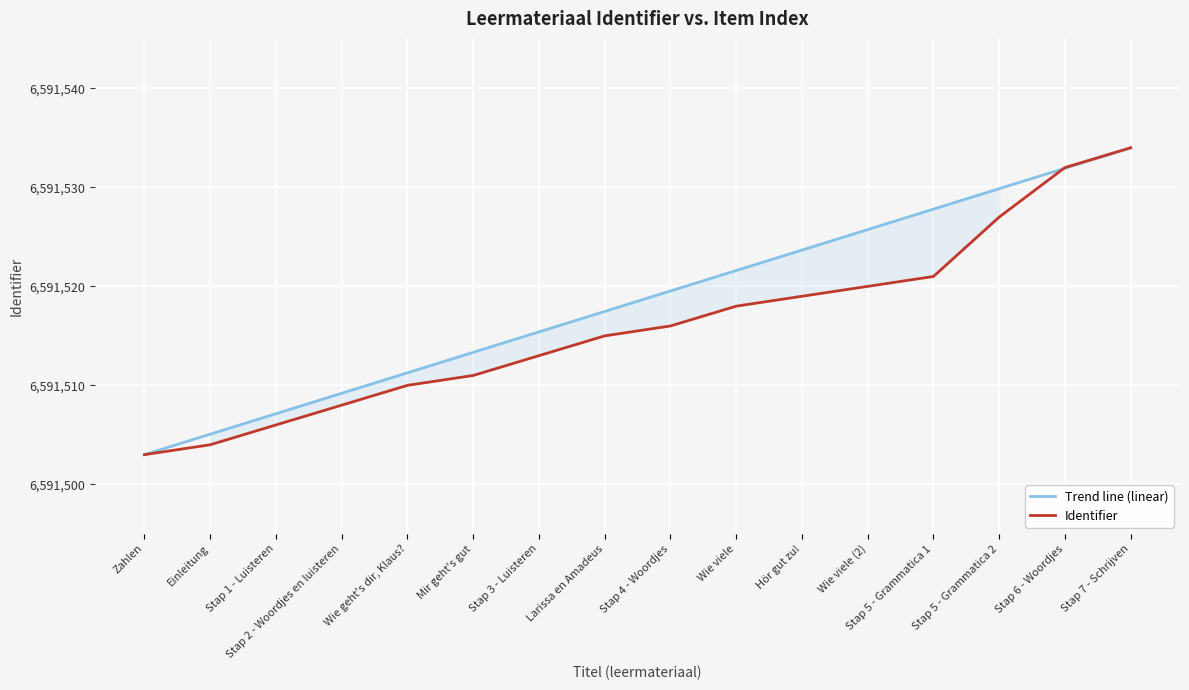

True or false: Trend line (linear) has a value of 9263651.7 at Mir geht's gut.

False